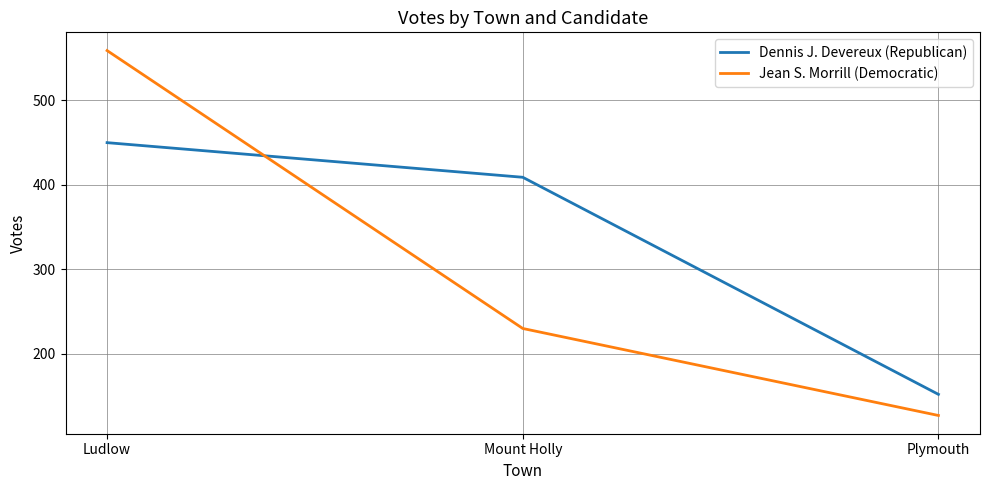

What is the spread (max minus min) of values at Mount Holly?

179